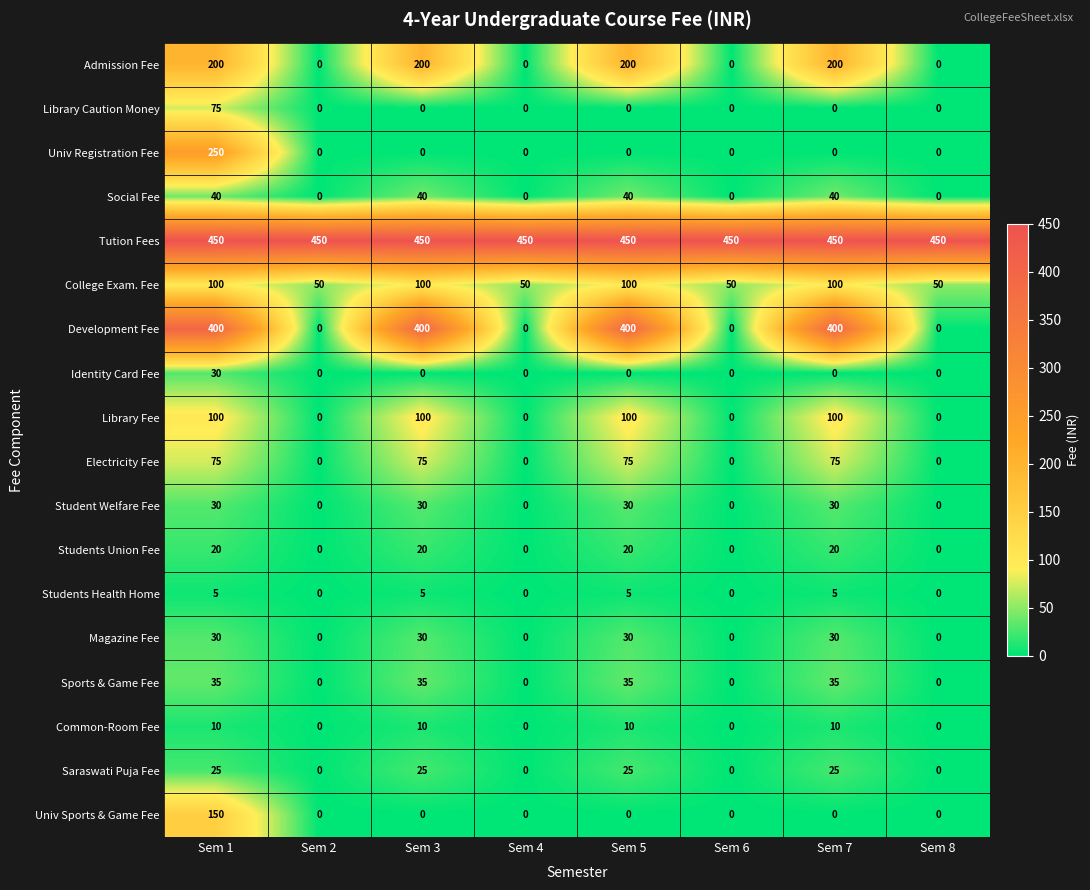

What is the maximum value for Admission Fee?

200